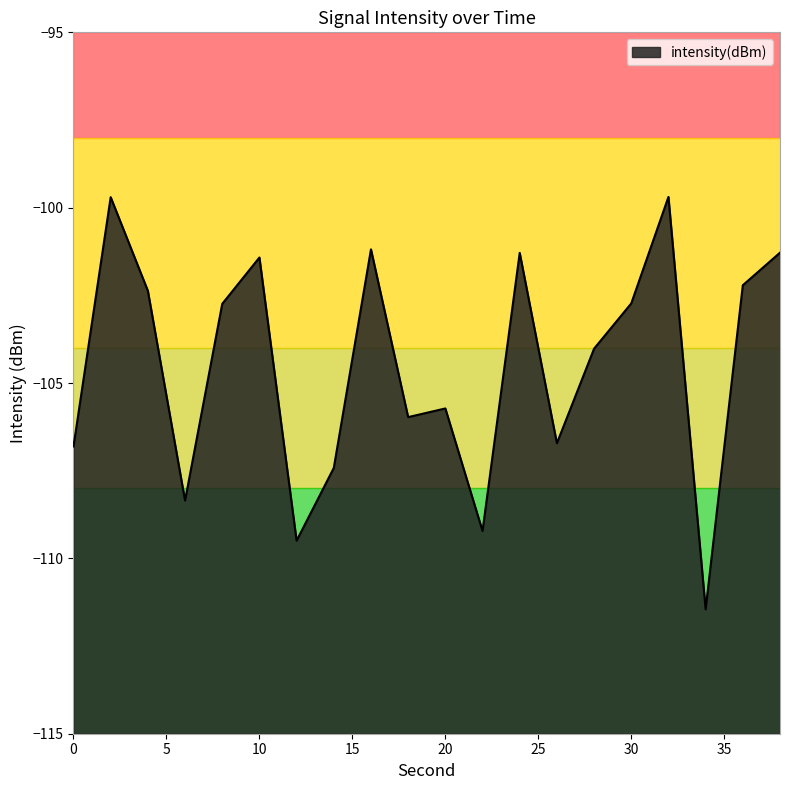

The chart shows a value of -105.7 at 20. True or false?

True